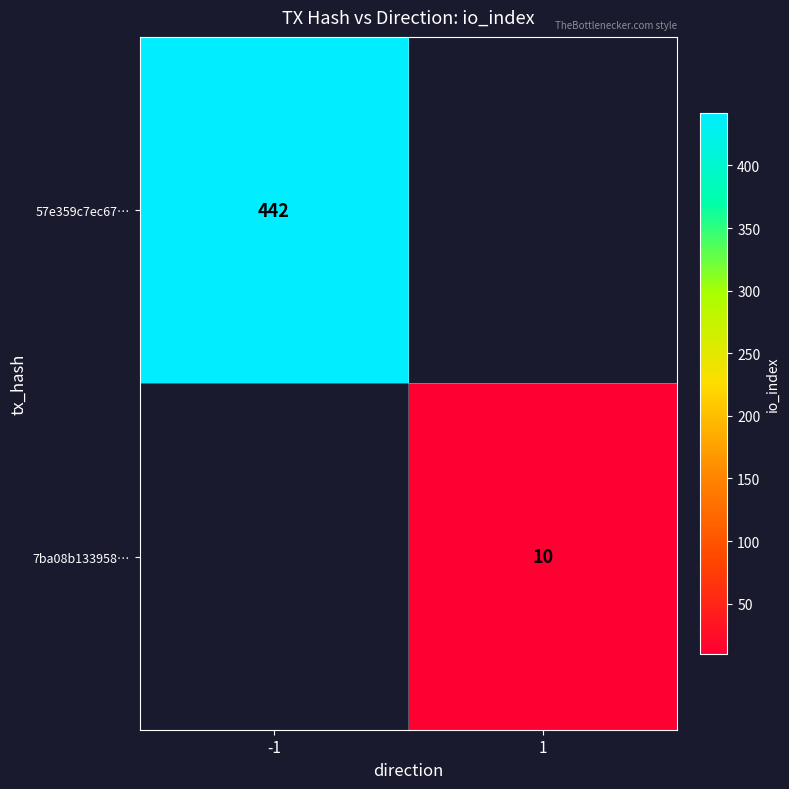

At how many categories does at least one series exceed 441?

1